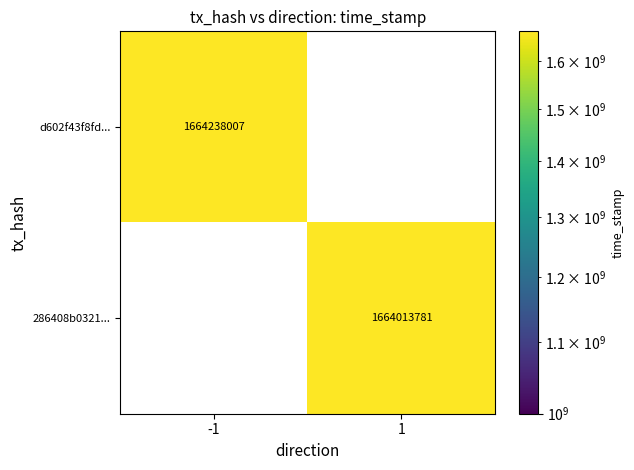

The value of d602f43f8fd... at -1 is 478259659. True or false?

False